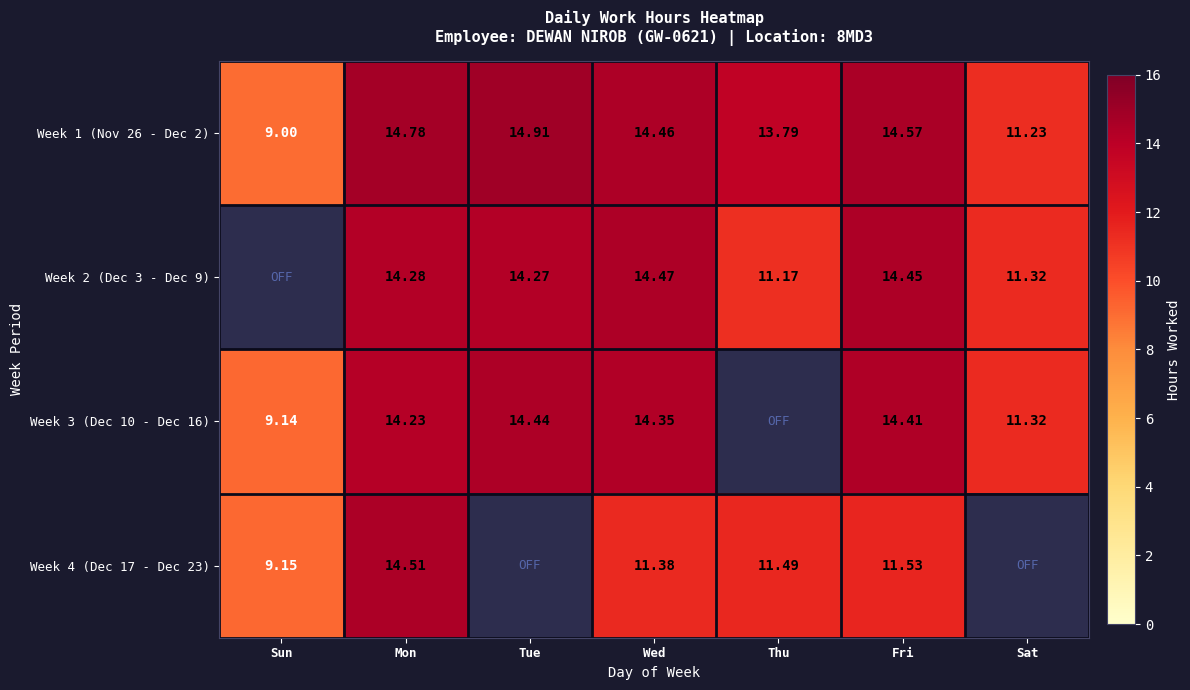

How many distinct data groups are displayed?

4